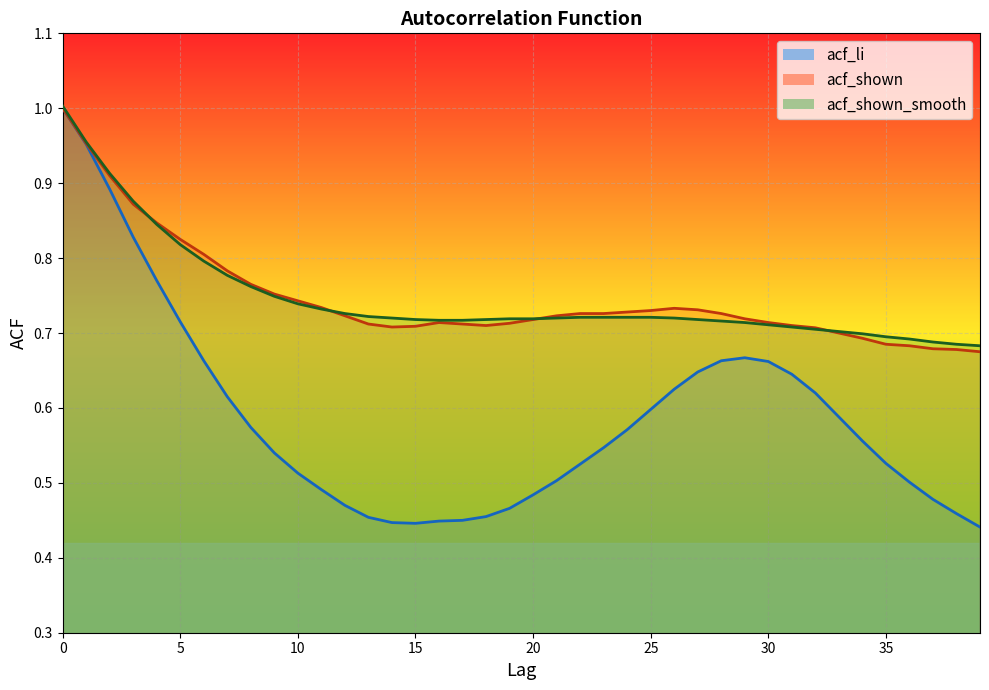

What is the value of the acf_shown_smooth point at the 8th from the left?

0.8